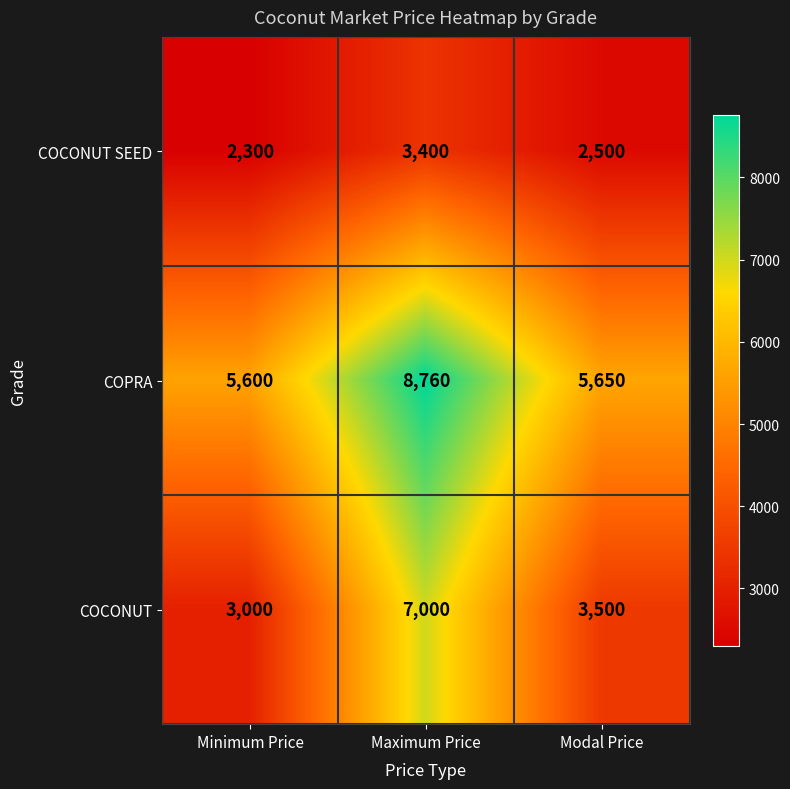

What is the average value of the COPRA series?

6670